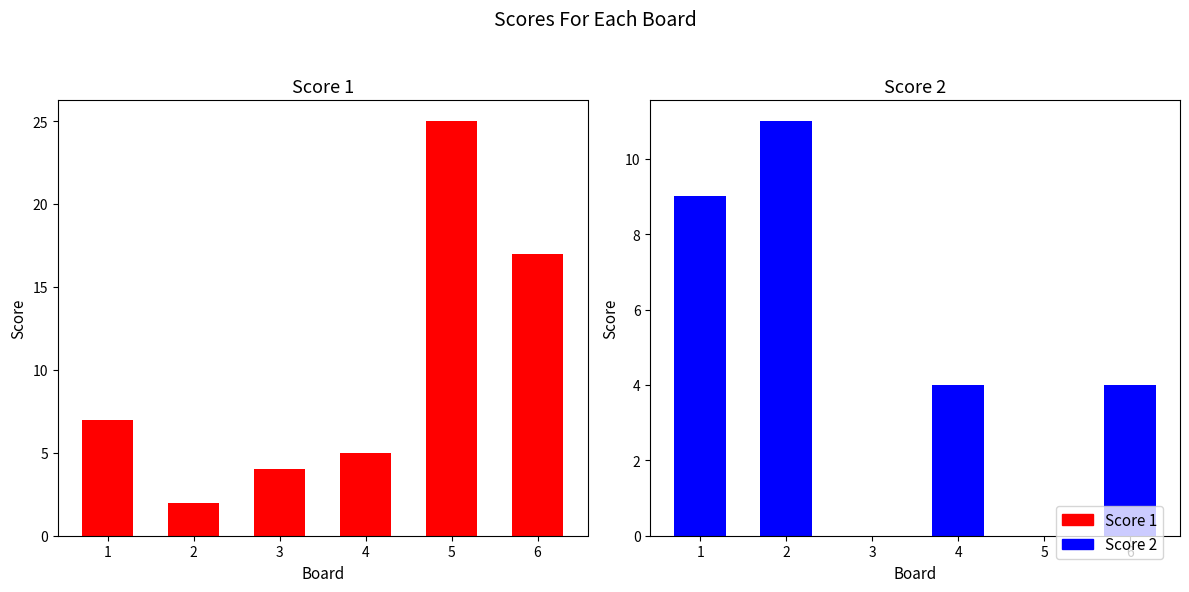

What is the total value across all series at 3?

4